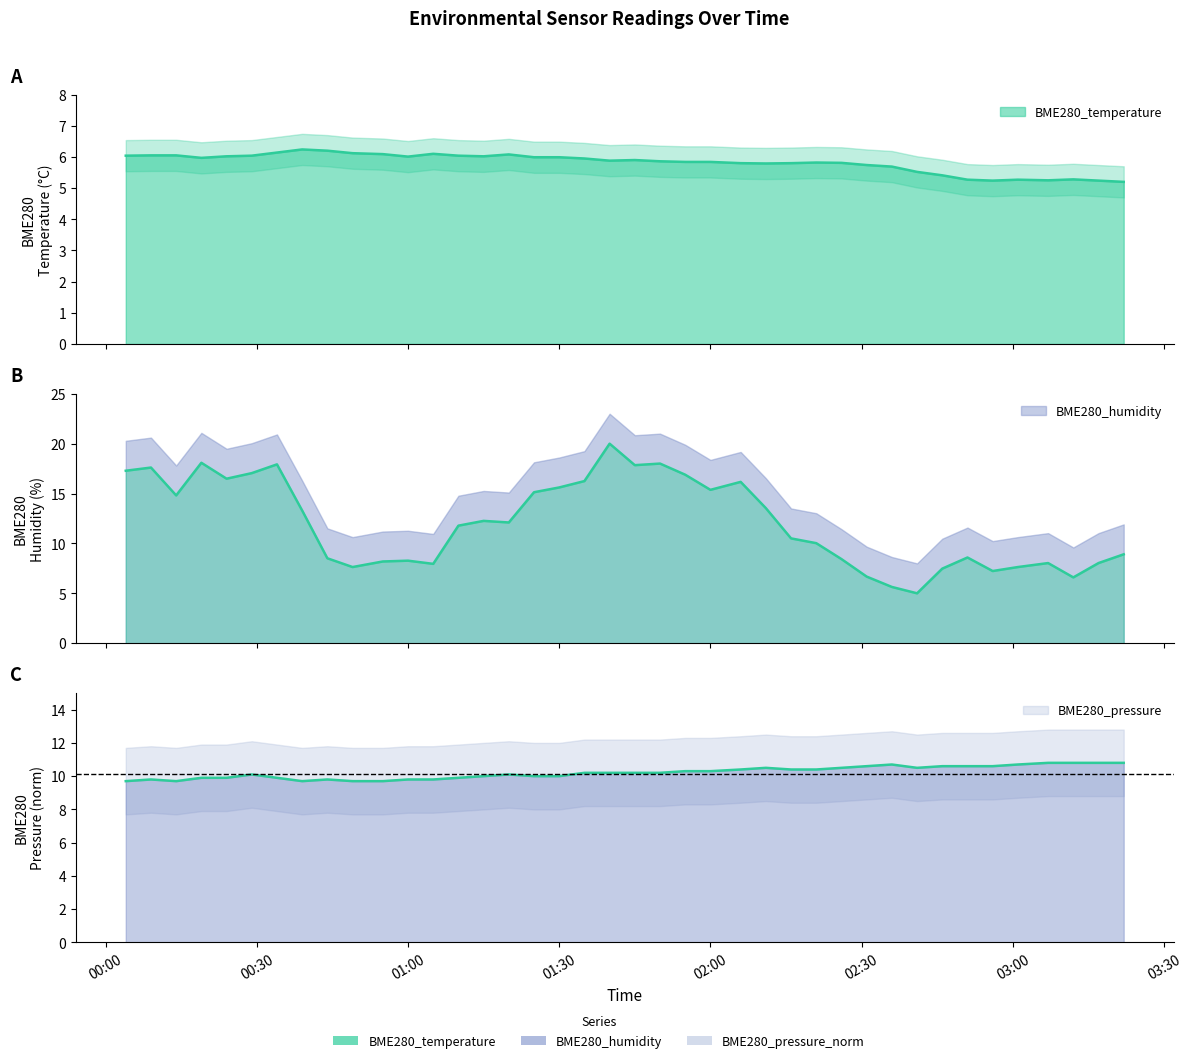

Which series has the widest spread of values?

BME280_humidity